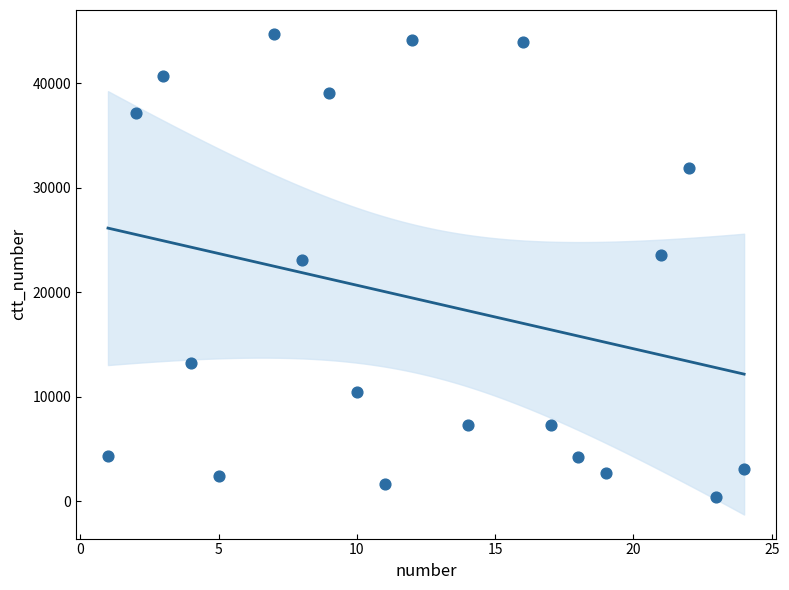

What is the range of Y values (max minus min)?

44279